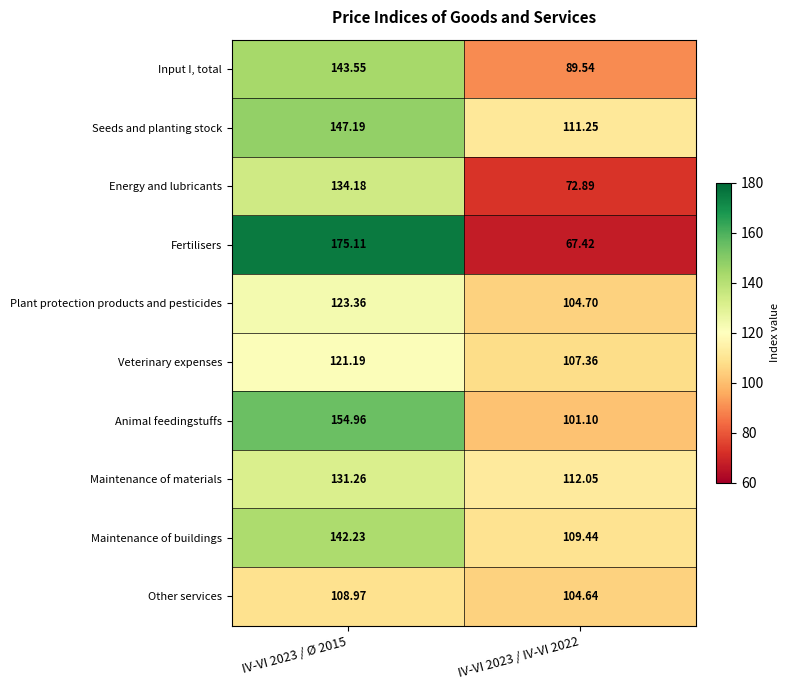

Which series has the largest range (max minus min)?

Fertilisers